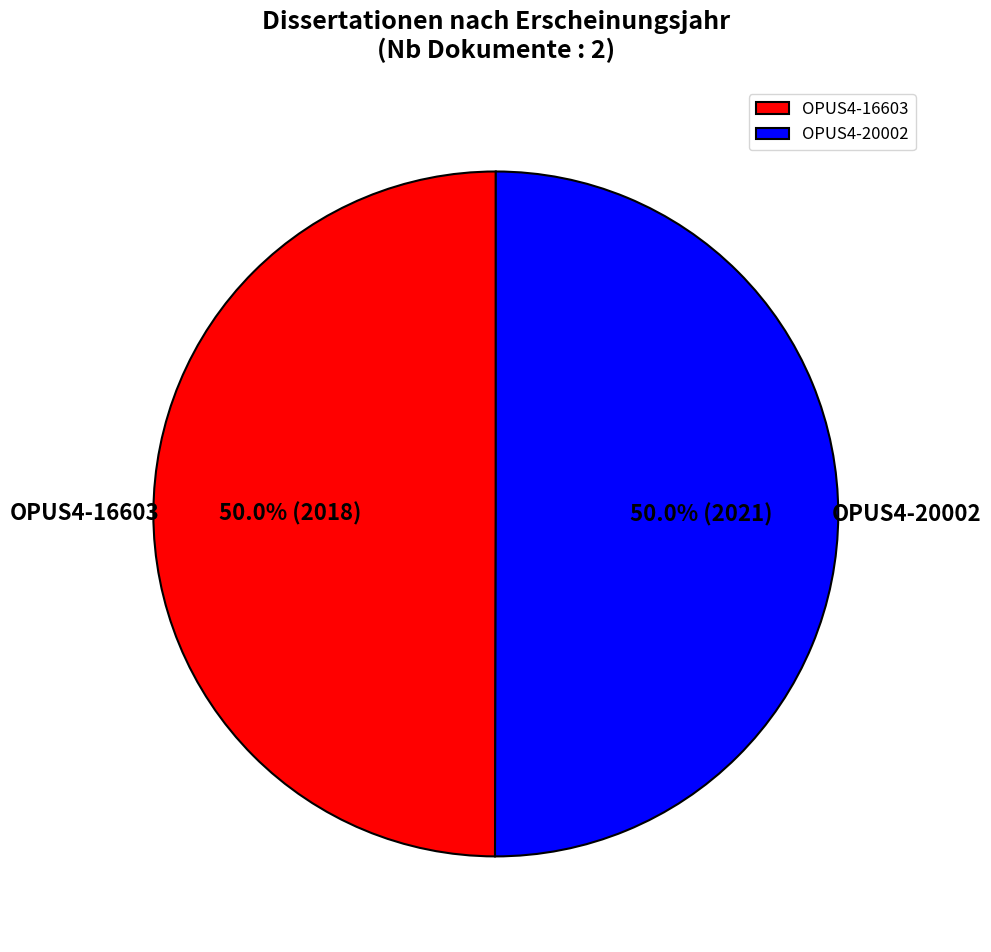

Do OPUS4-20002 and OPUS4-16603 together represent more than half of the pie?

Yes